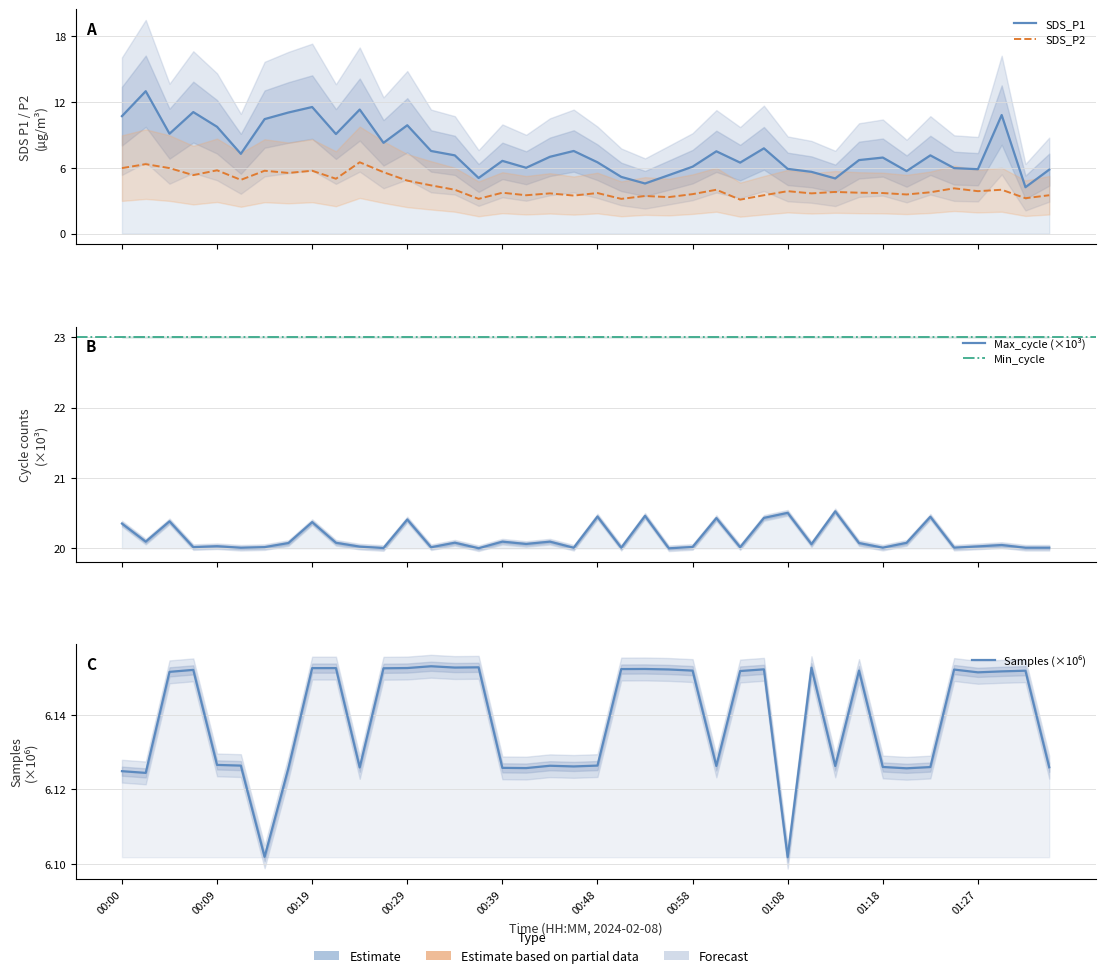

The Max_cycle series shows 11.9 at 00:53. True or false?

False